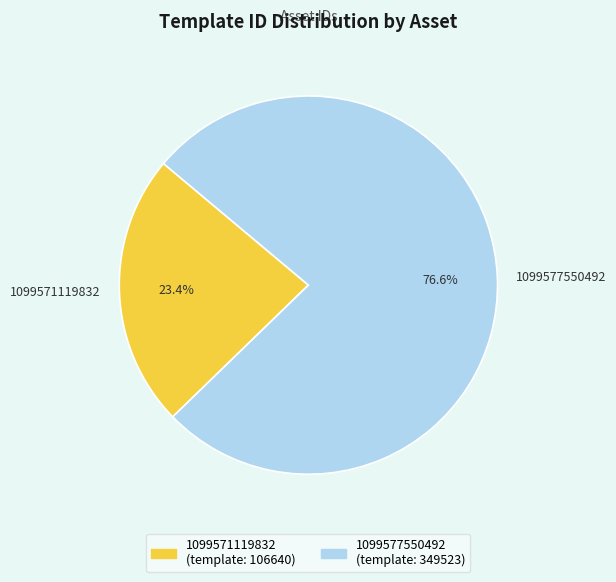

The 1099577550492 slice represents 84% of the pie. True or false?

False